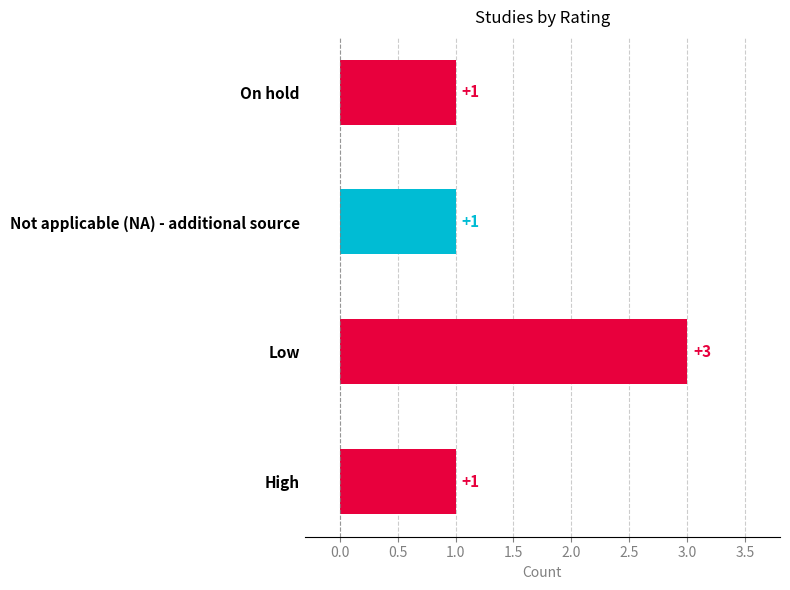

Which has a higher value, Low or On hold?

Low